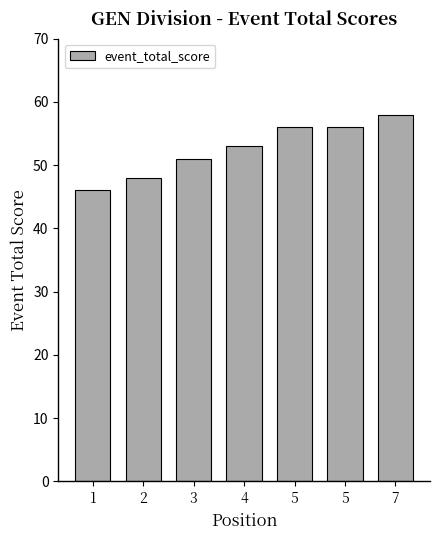

How many bars are there in total?

7